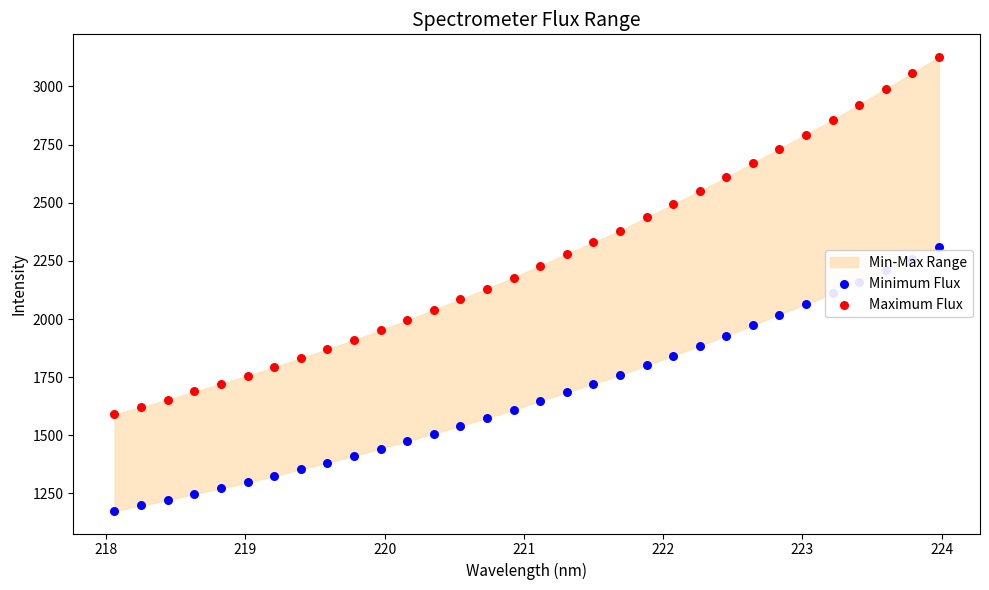

Which series contains the lowest Y value?

Minimum Flux